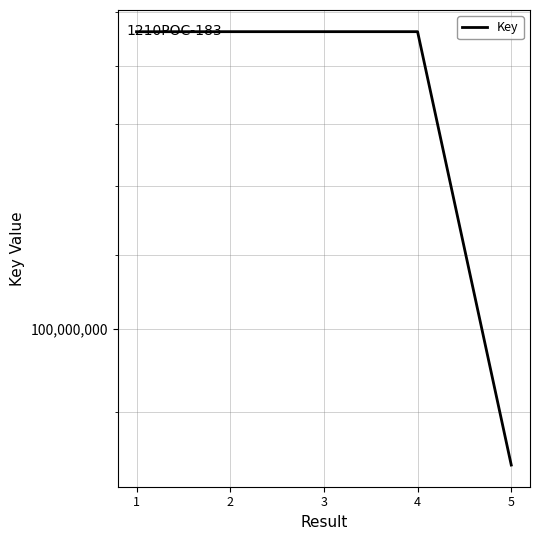

What is the value of the 4th point from the left?

146189425